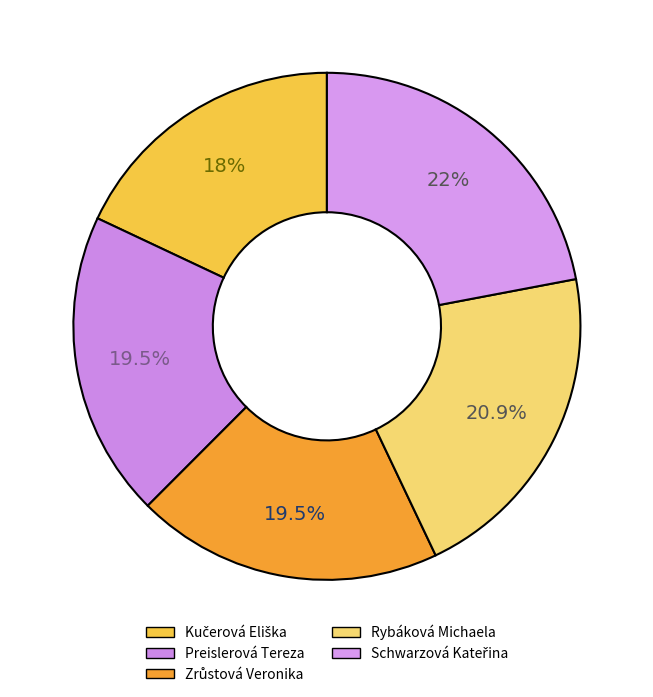

How many slices are in this pie chart?

5